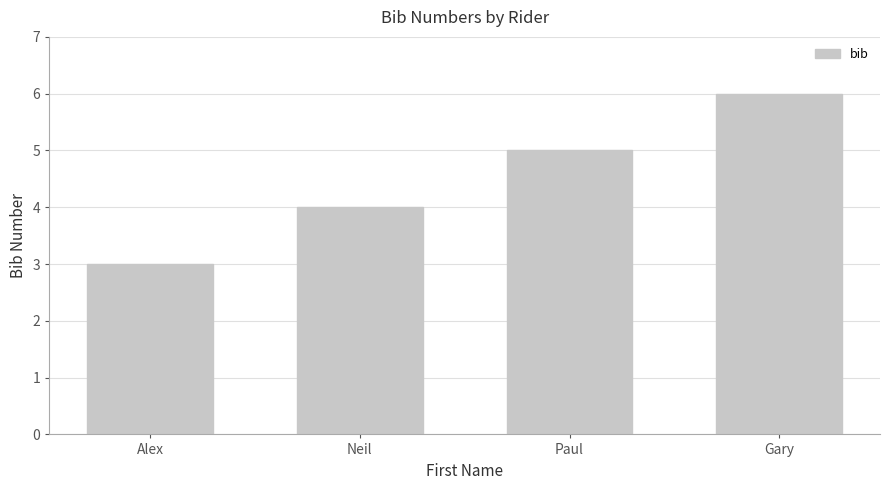

At which label is the value closest to 4?

Neil